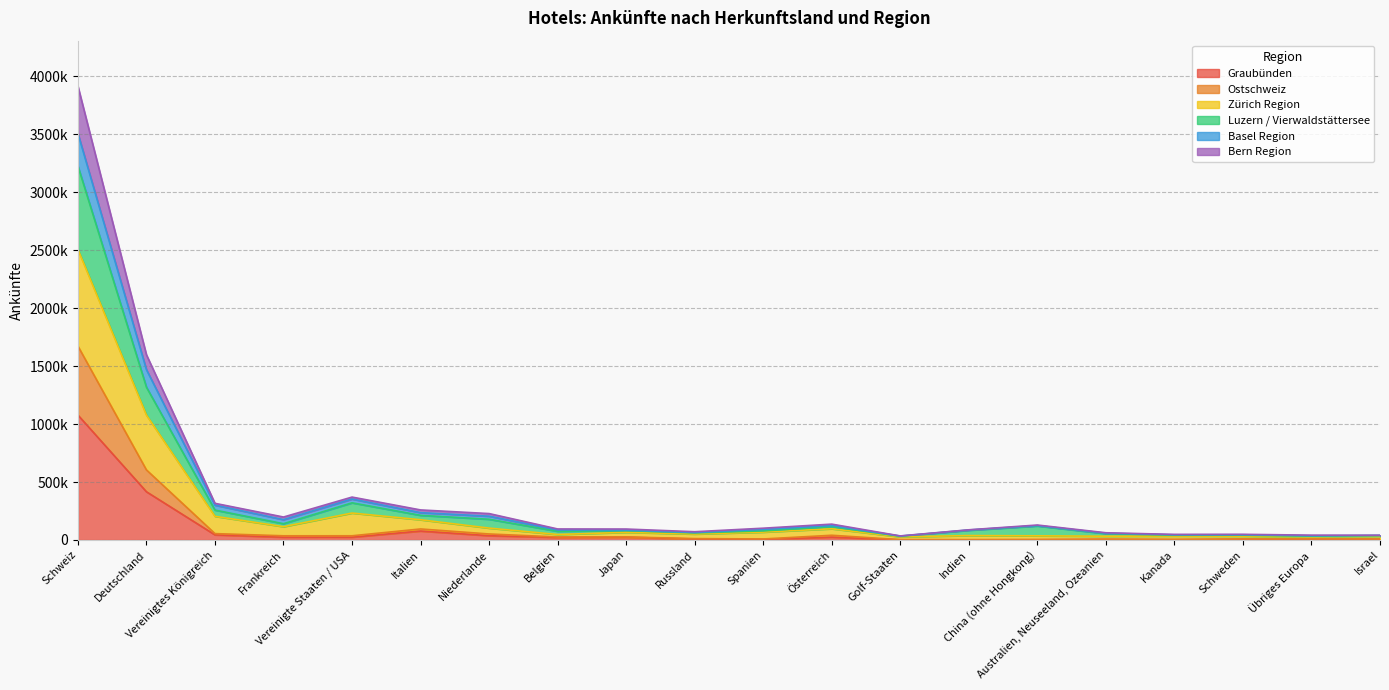

What are all the series names shown in the legend?

Graubünden, Ostschweiz, Zürich Region, Luzern / Vierwaldstättersee, Basel Region, Bern Region